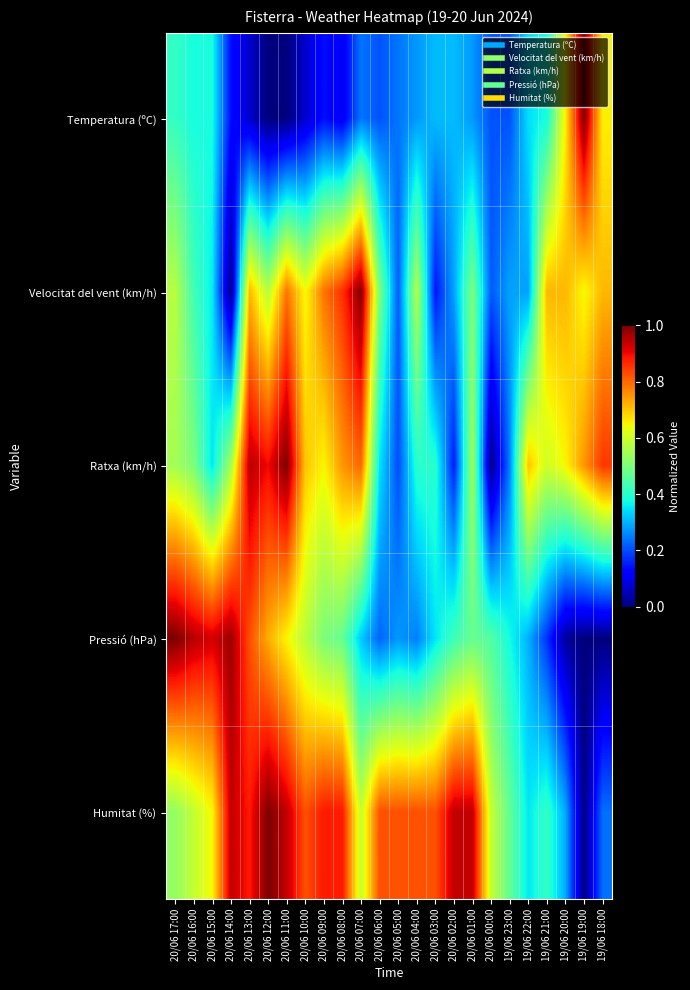

Rank the series at 20/06 12:00 from highest to lowest value.

Humitat (%), Ratxa (km/h), Pressió (hPa), Velocitat del vent (km/h), Temperatura (ºC)